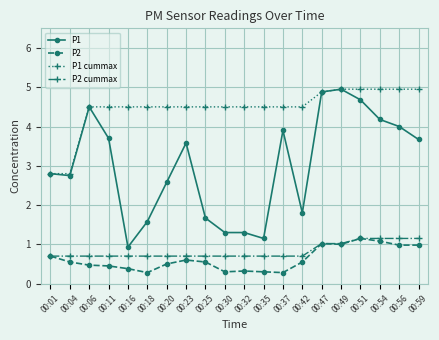

True or false: P1 has more than 2 interior local peaks.

True